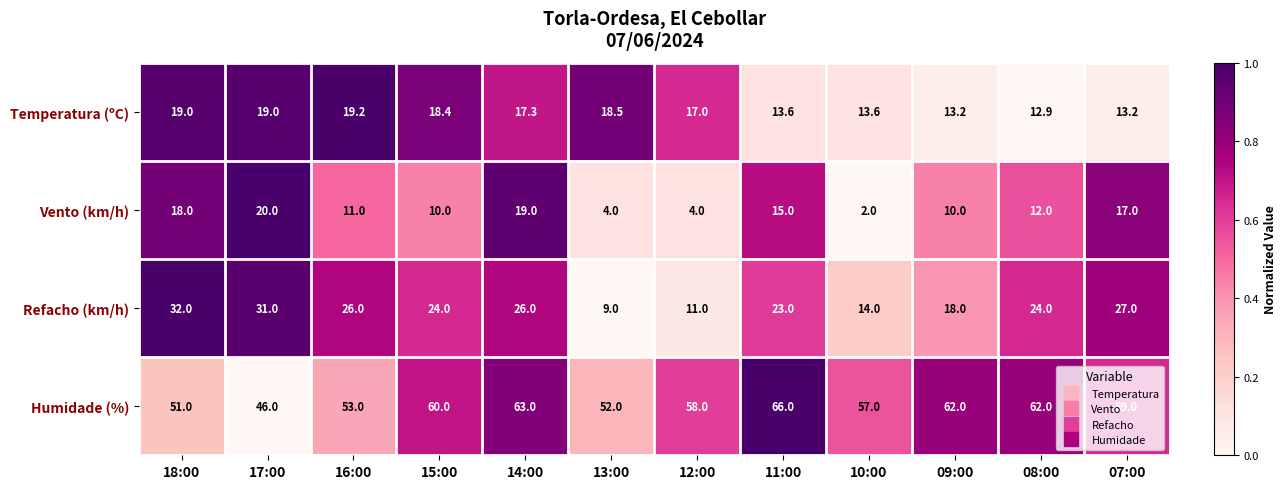

Which series has the largest range (max minus min)?

Refacho (km/h)